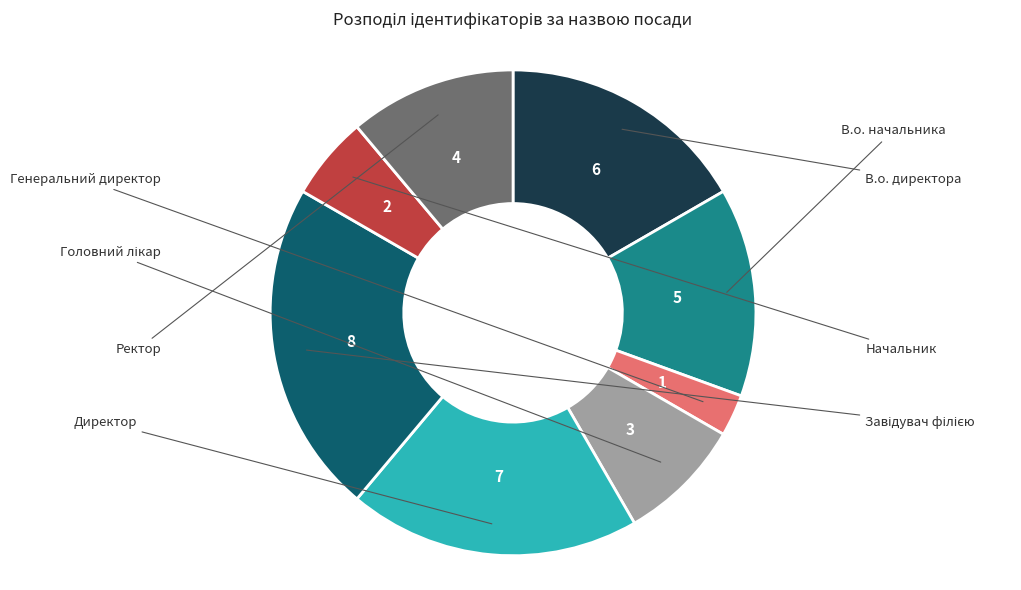

Is there a majority slice in this chart?

No